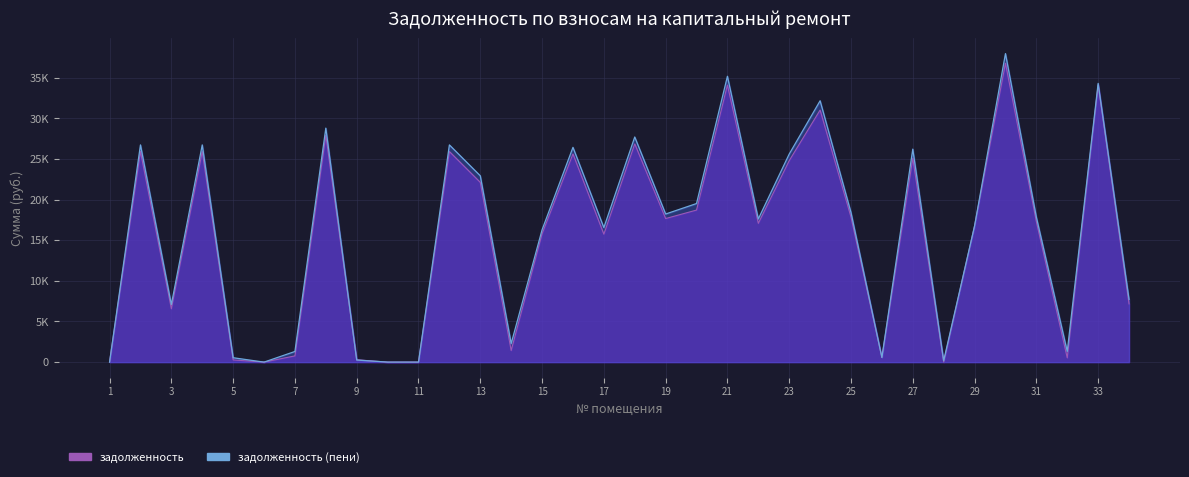

How many distinct data groups are displayed?

2